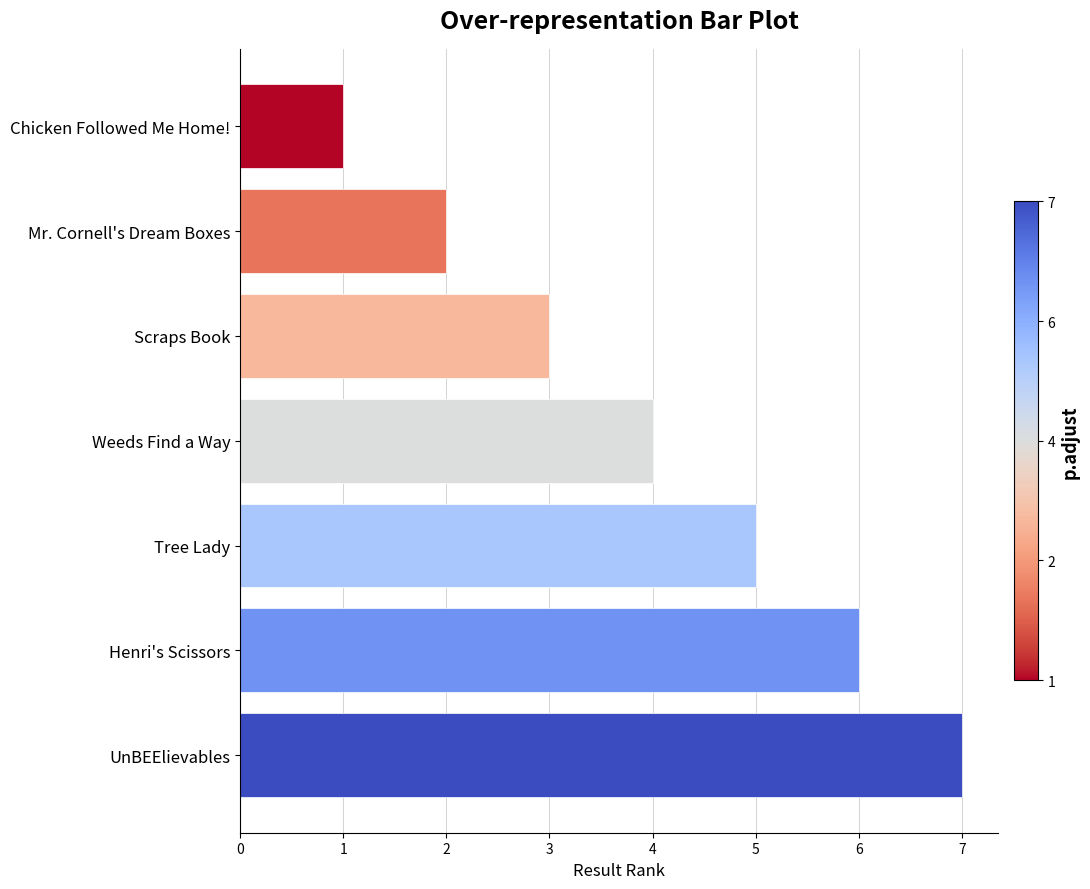

What is the approximate value at UnBEElievables?

7